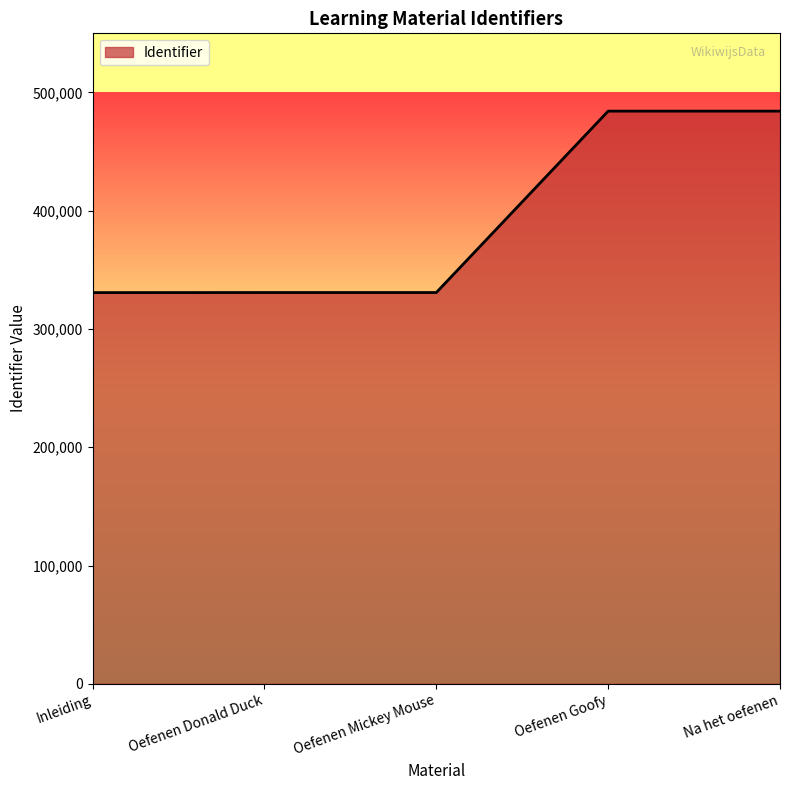

What is the sum of the values at Oefenen Donald Duck and Inleiding?

661629